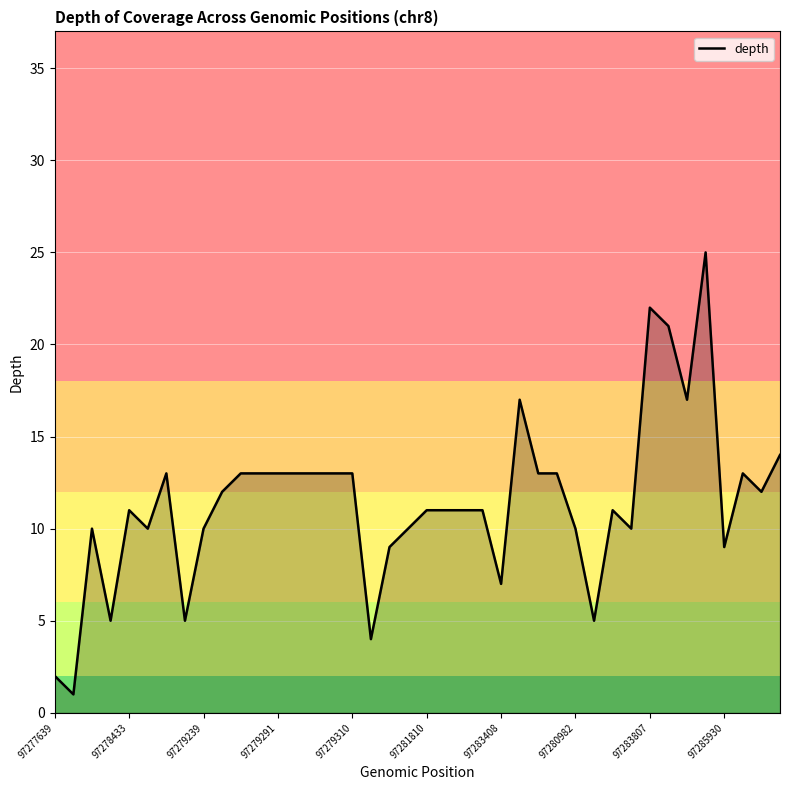

What is the greatest value displayed?

25